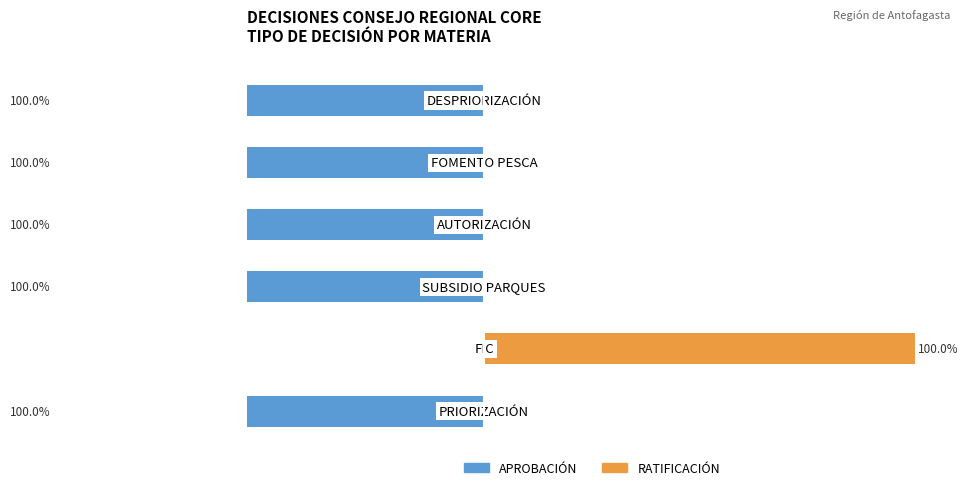

The value of RATIFICACIÓN at 4 is 0. True or false?

True